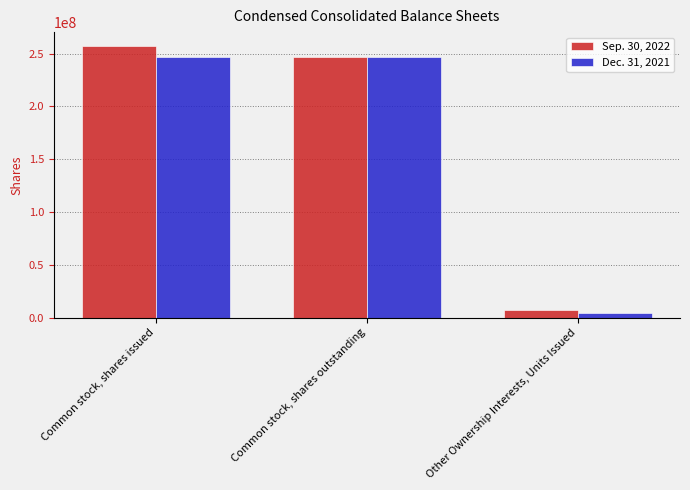

What are all the series names shown in the legend?

Sep. 30, 2022, Dec. 31, 2021